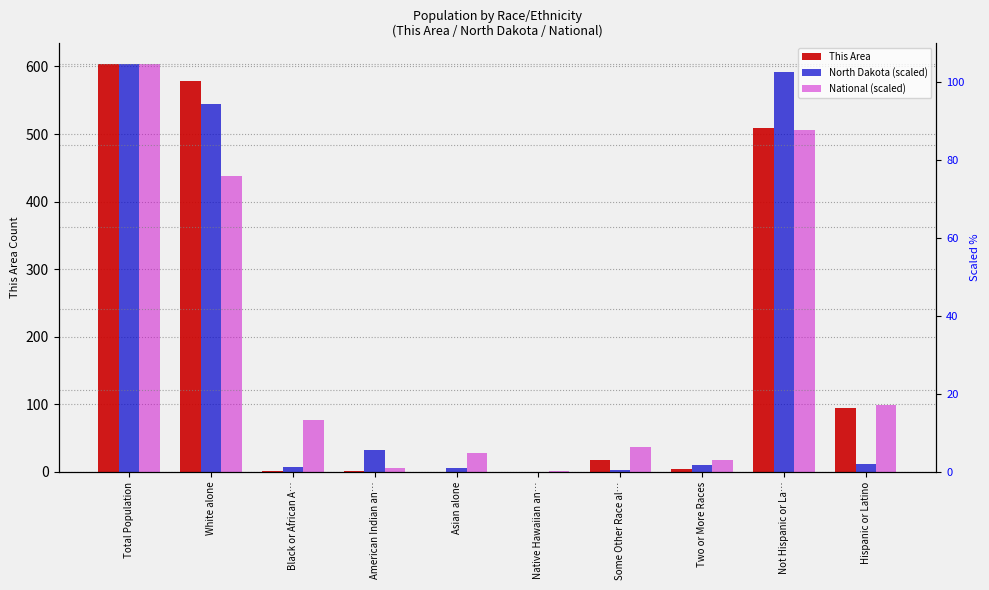

Reading left to right, what are all the values shown in this chart?

This Area: Total Population=604.0	White alone=579.0	Black or African A…=2.0	American Indian an…=1.0	Asian alone=0.0	Native Hawaiian an…=0.0	Some Other Race al…=18.0	Two or More Races=4.0	Not Hispanic or La…=509.0	Hispanic or Latino=95.0
North Dakota (scaled): Total Population=604.0	White alone=543.7	Black or African A…=7.1	American Indian an…=32.9	Asian alone=6.2	Native Hawaiian an…=0.3	Some Other Race al…=3.2	Two or More Races=10.6	Not Hispanic or La…=591.9	Hispanic or Latino=12.1
National (scaled): Total Population=604.0	White alone=437.3	Black or African A…=76.2	American Indian an…=5.7	Asian alone=28.7	Native Hawaiian an…=1.1	Some Other Race al…=37.4	Two or More Races=17.6	Not Hispanic or La…=505.3	Hispanic or Latino=98.7